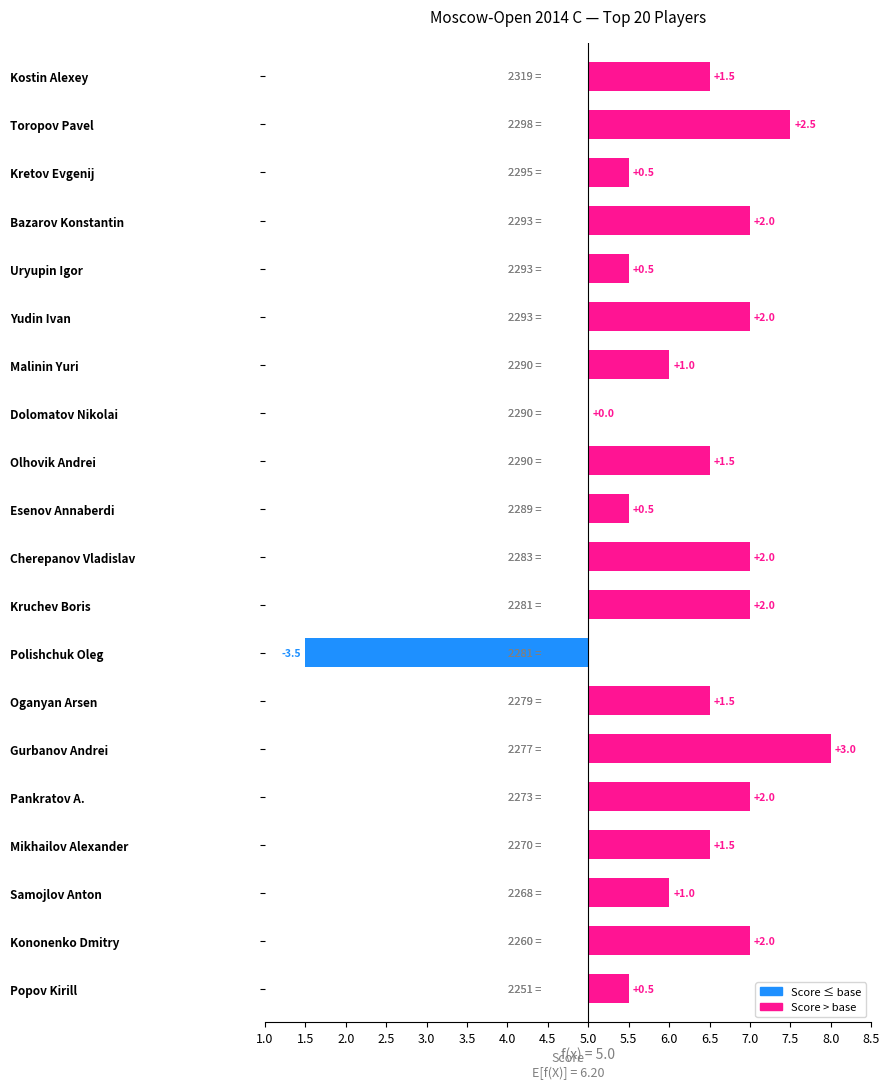

How many negative values are there?

1